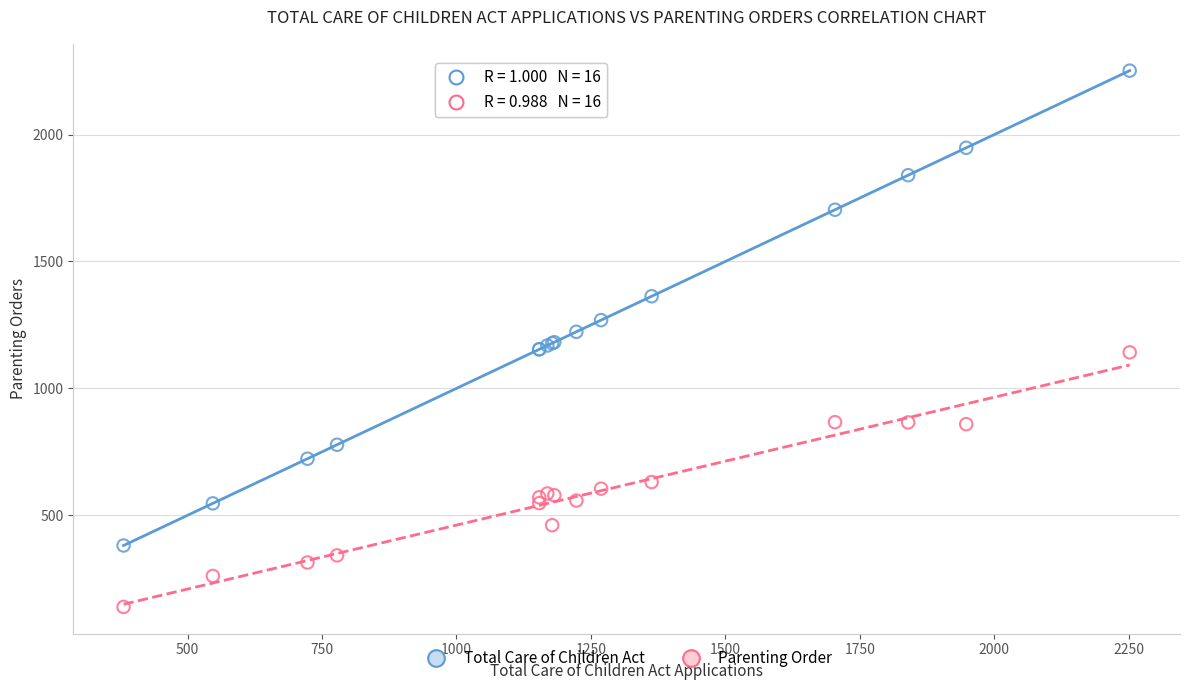

Which series has the largest Y range (max minus min)?

Total Care of Children Act